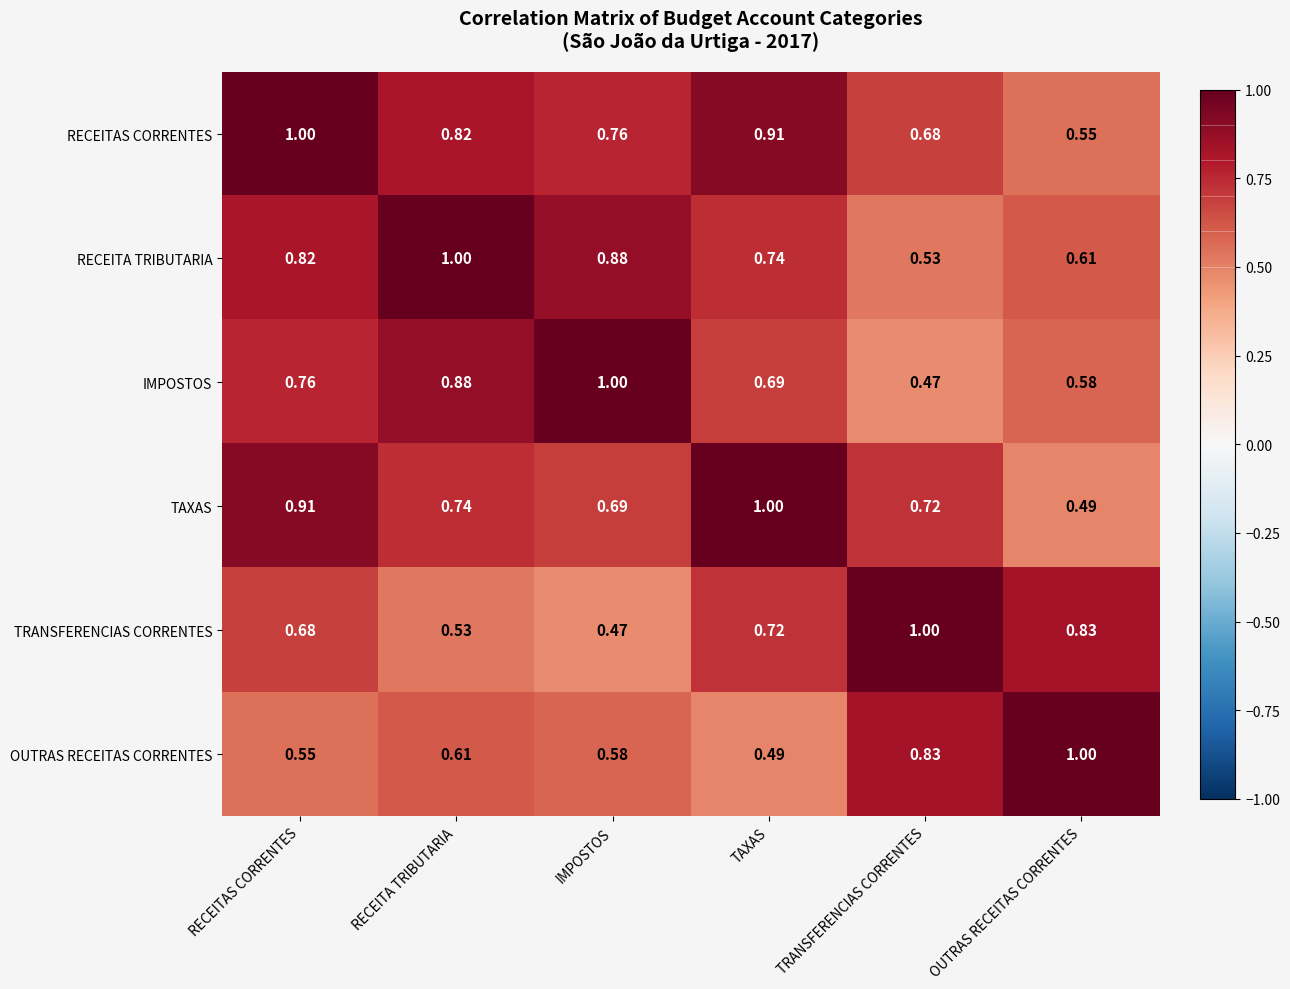

Where is TAXAS nearest to the value 0?

OUTRAS RECEITAS CORRENTES